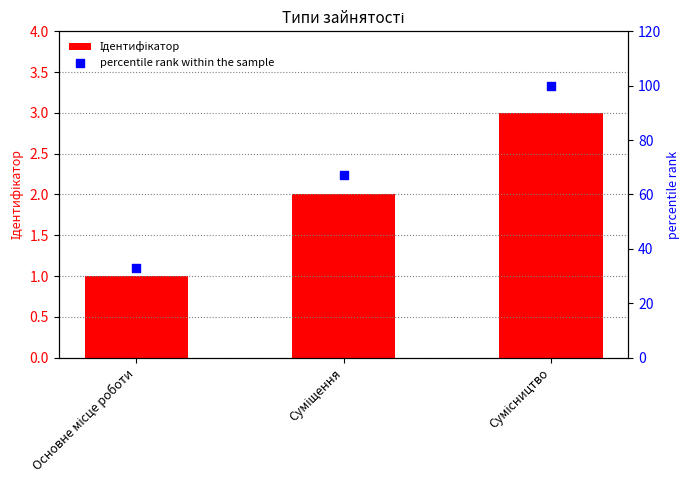

What is the total value across all series at Сумісництво?

103